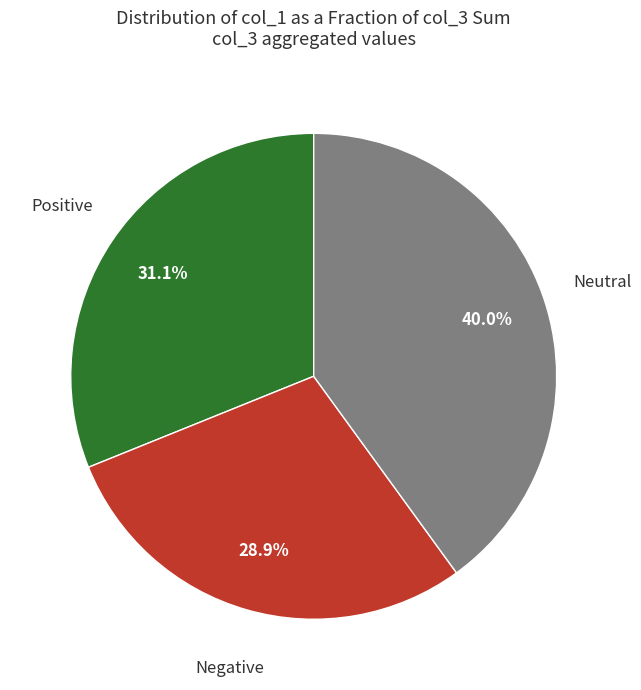

Combined, do Positive and Negative account for over 50%?

Yes